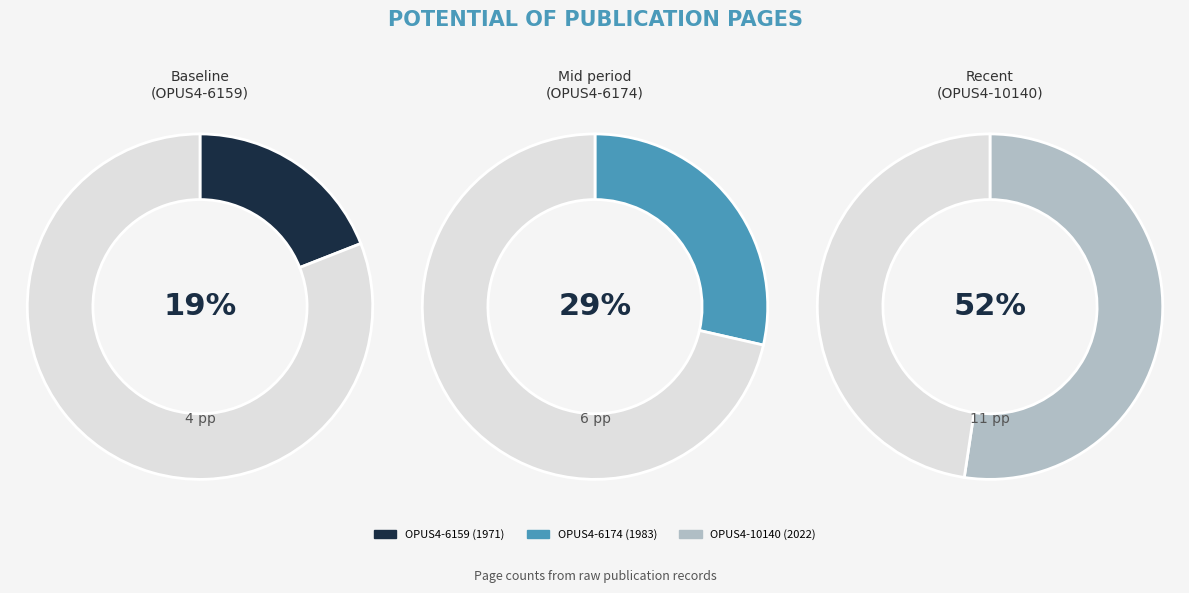

What is the change in value from OPUS4-6159 (1971) to OPUS4-10140 (2022)?

+7